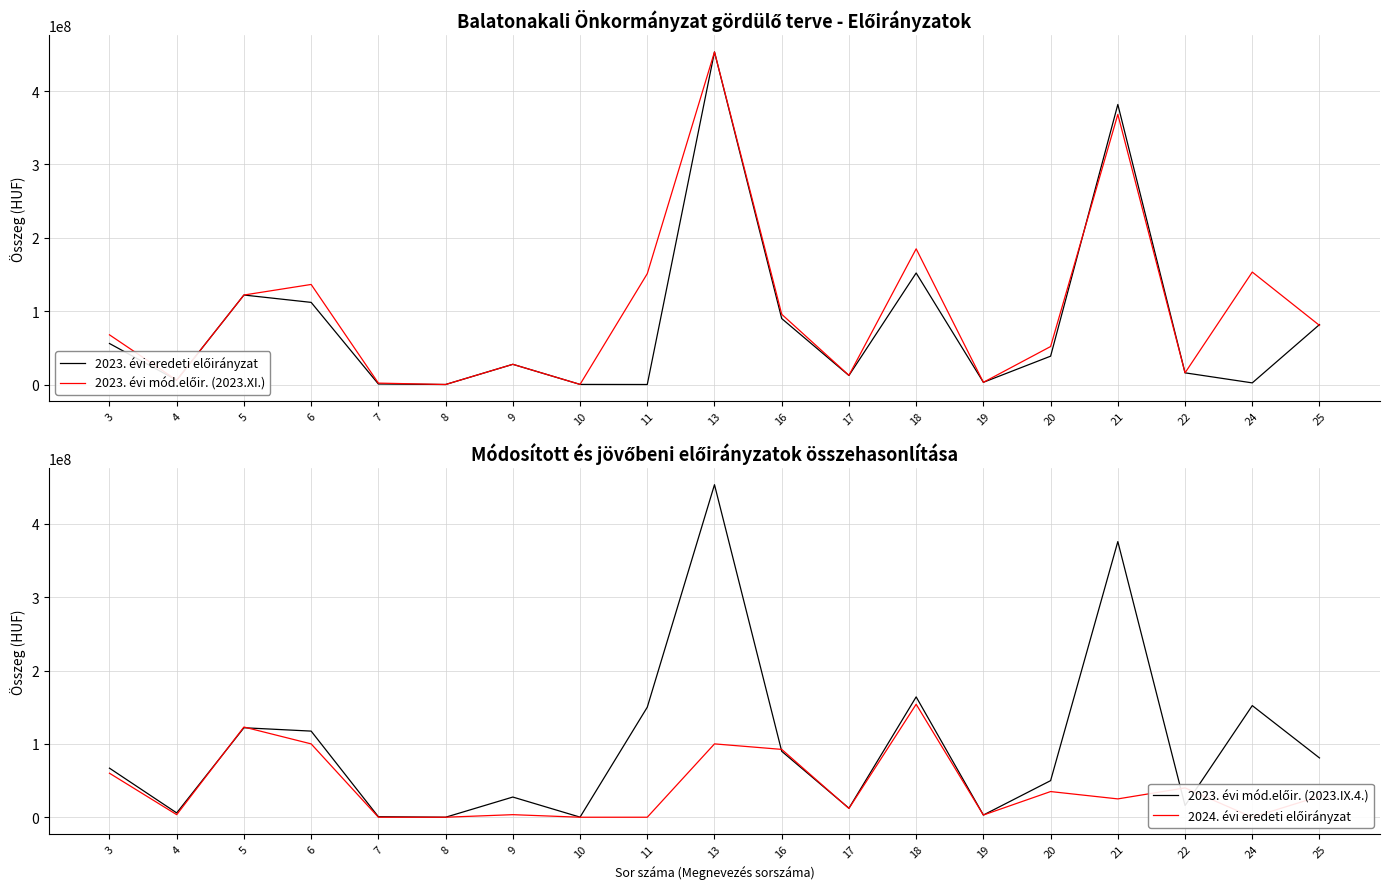

How many intersections are there between 2024. évi eredeti előirányzat and 2023. évi mód.előir. (2023.XI.)?

4